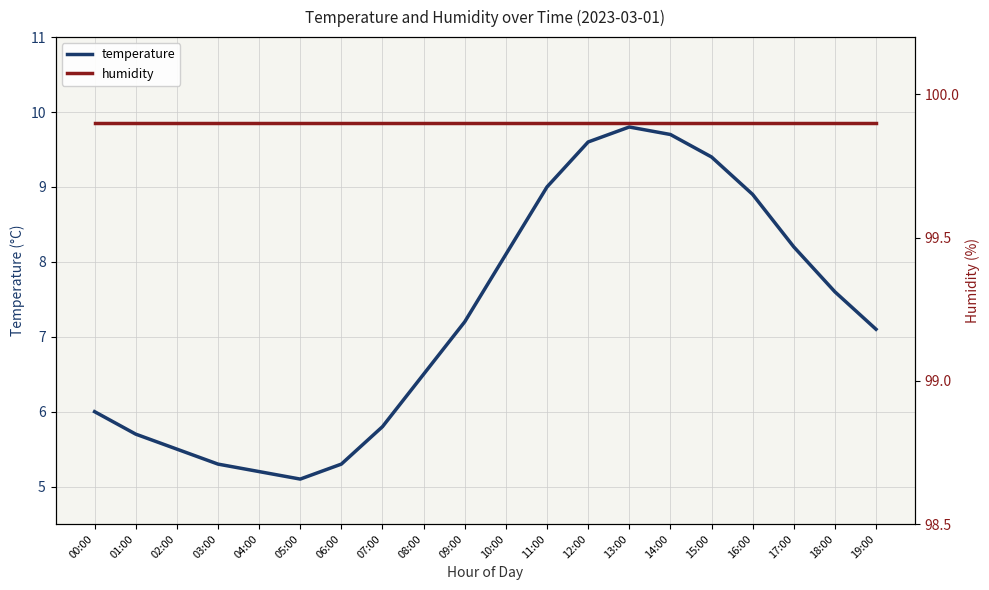

True or false: humidity has a value of 27.7 at 02:00.

False